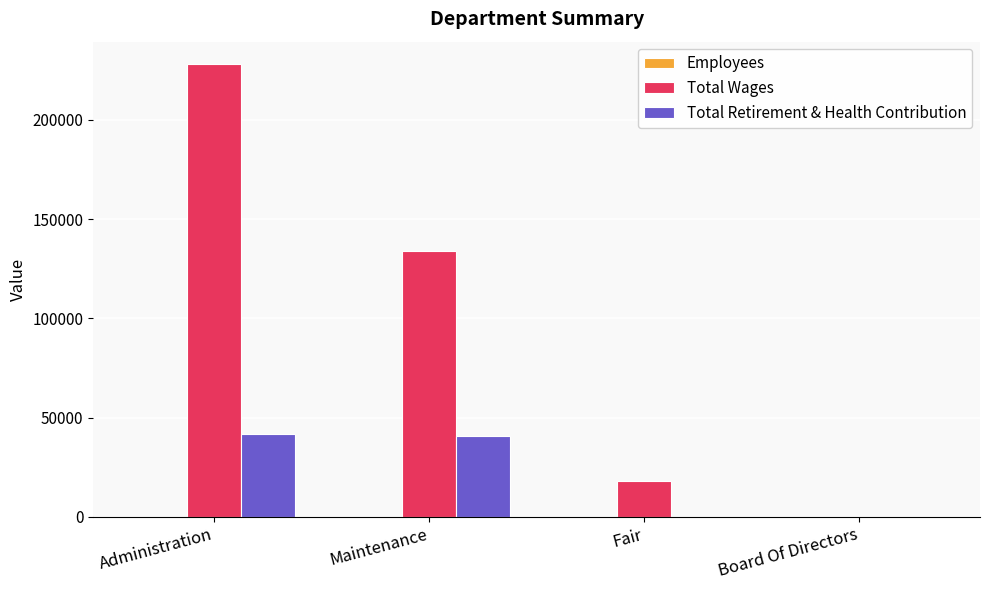

Are the bars horizontal?

No